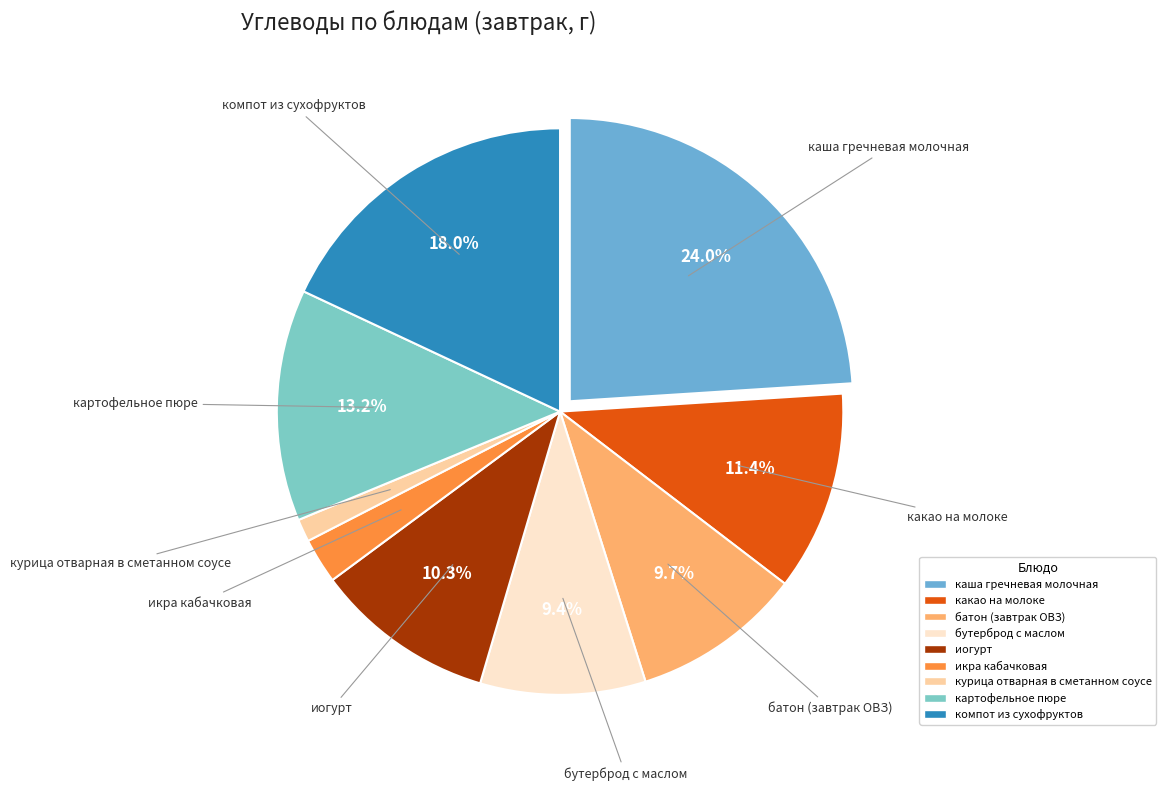

Which slice is the smallest?

курица отварная в сметанном соусе